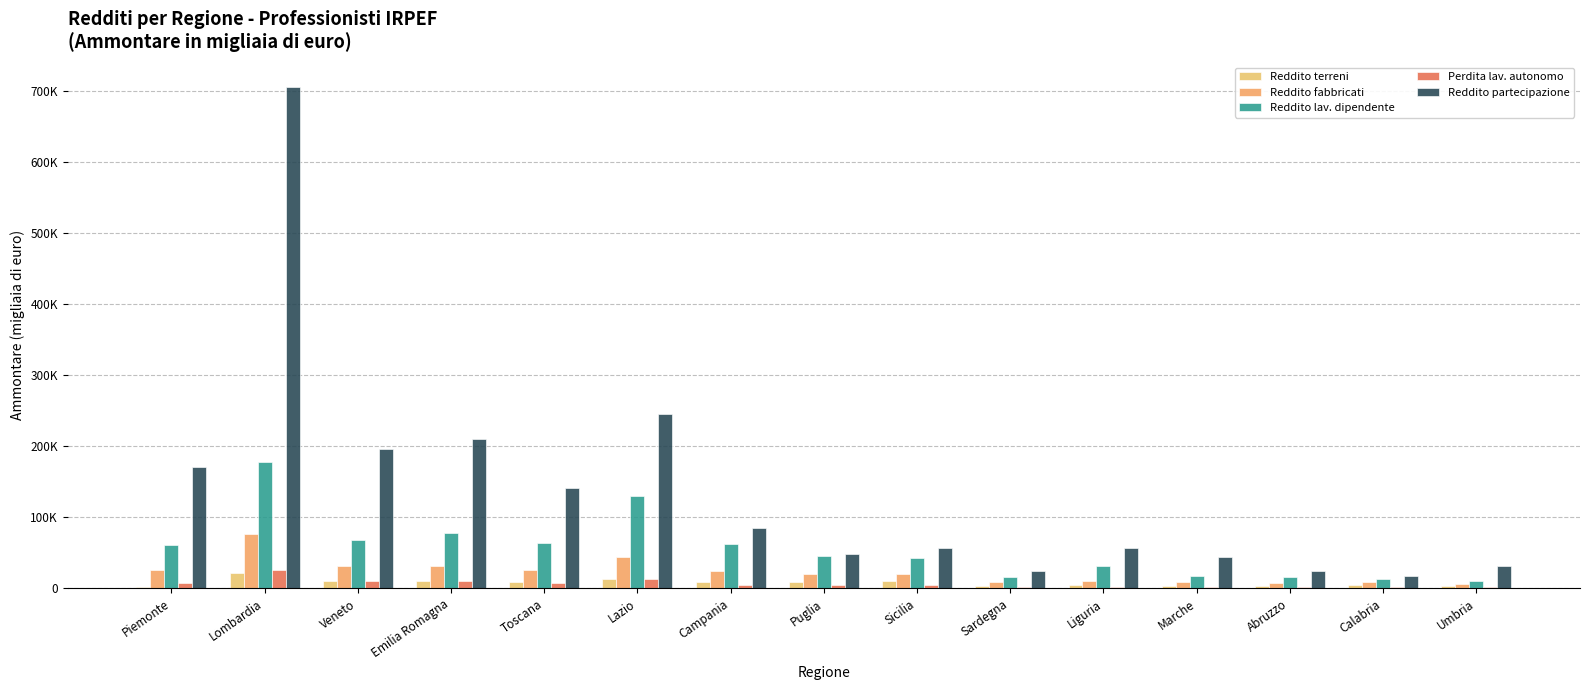

What are all the series names shown in the legend?

Reddito terreni, Reddito fabbricati, Reddito lav. dipendente, Perdita lav. autonomo, Reddito partecipazione